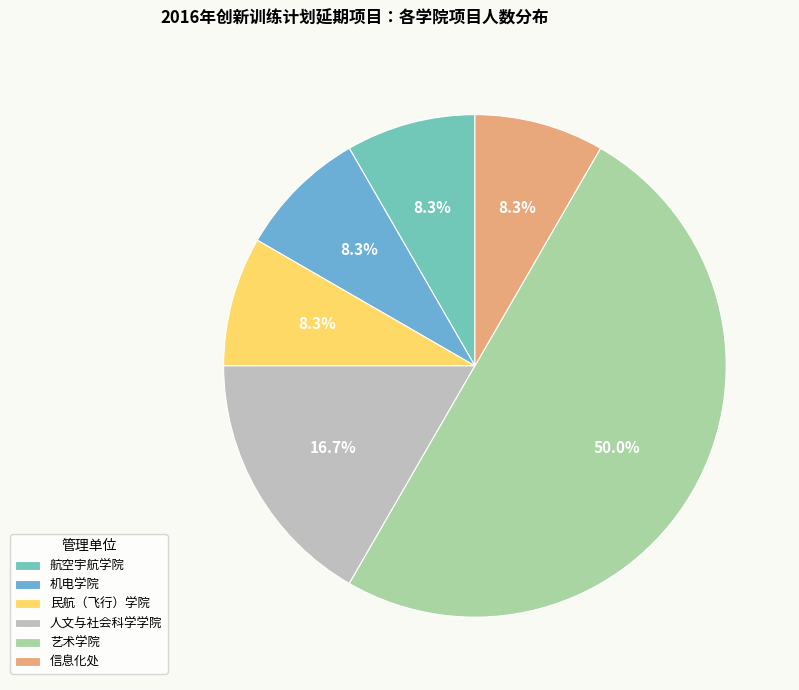

What is the largest slice in the pie chart?

艺术学院